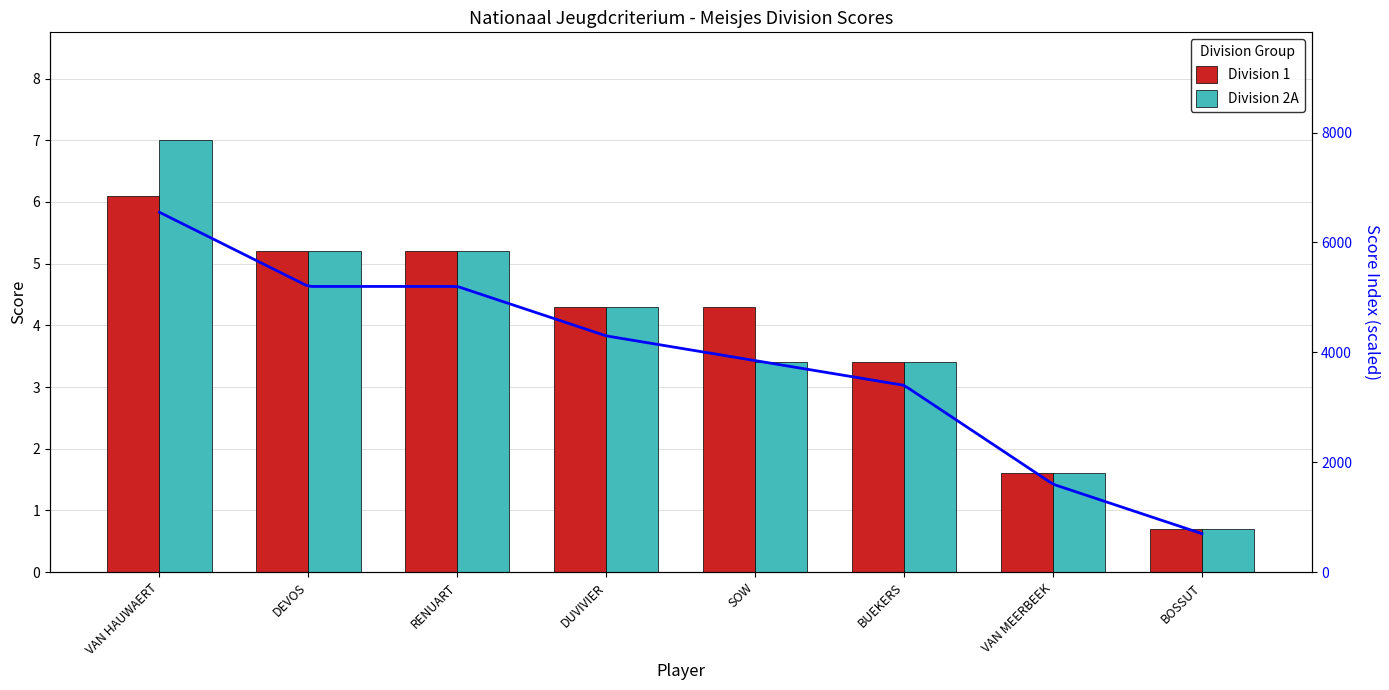

What is the sum of all Division 2A values?

30.8